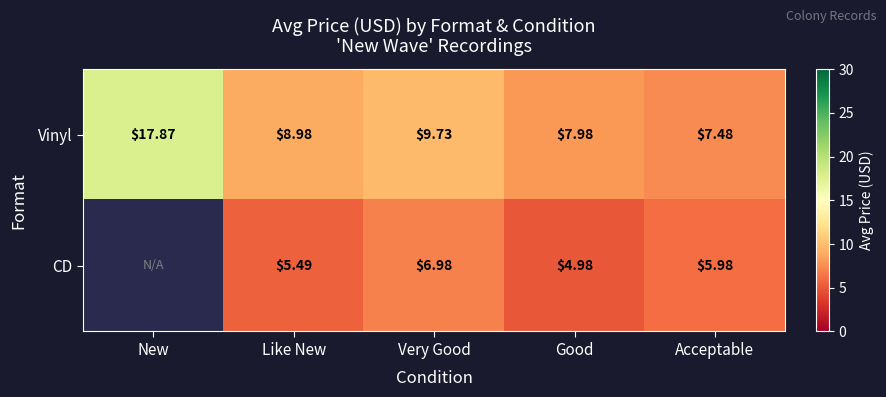

At how many categories does at least one series exceed 11?

1